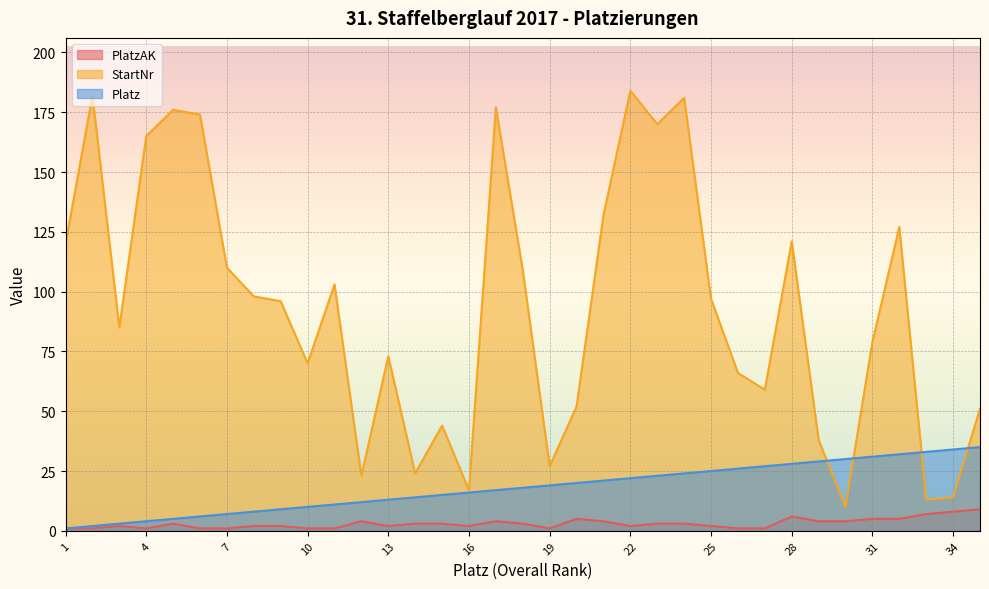

Rank the series by their maximum value, from lowest to highest.

PlatzAK, Platz, StartNr